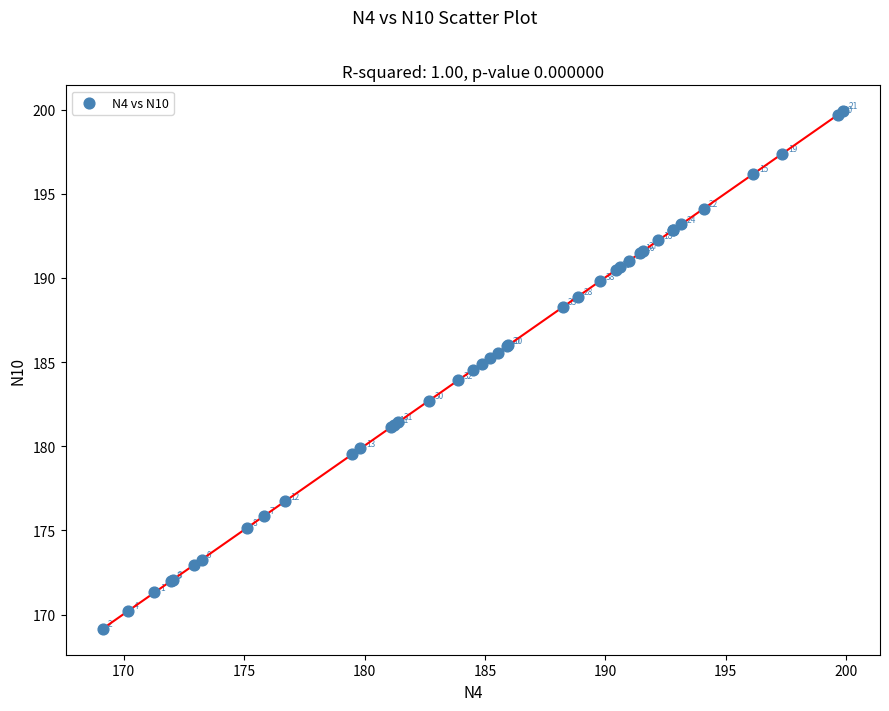

What Y value in the scatter plot is closest to 184?

183.9